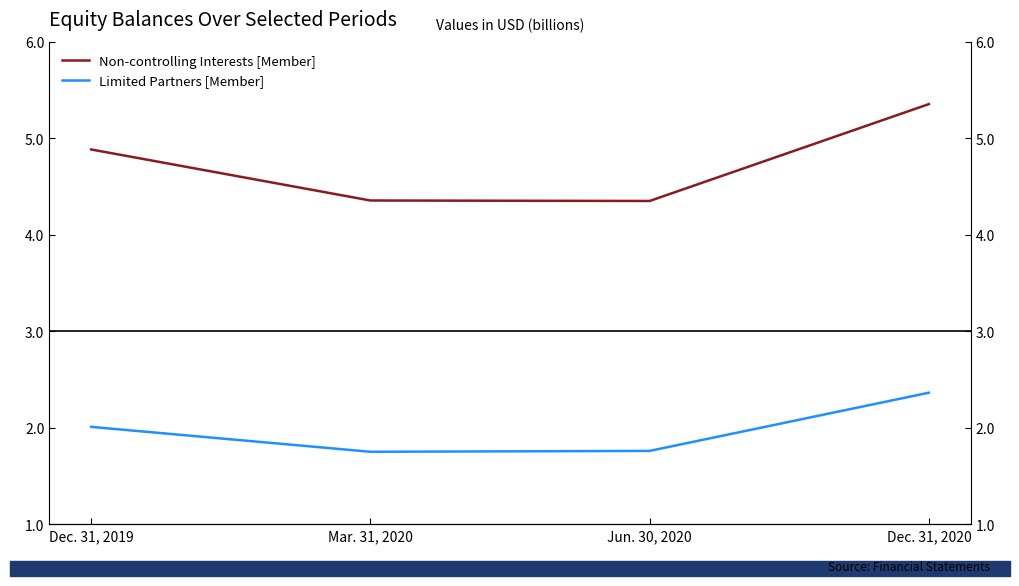

Is it true that Limited Partners [Member] equals 2.0 at Dec. 31, 2019?

True